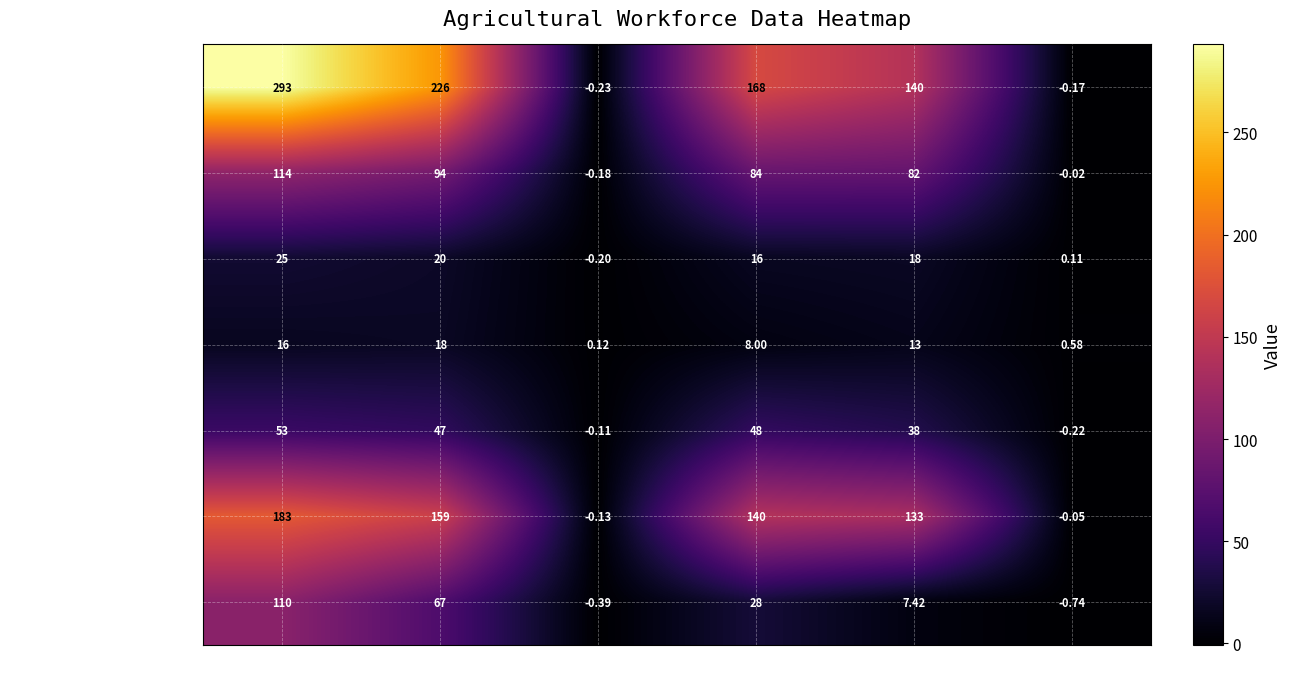

Which series has the largest total across all categories?

main d’œuvre totale